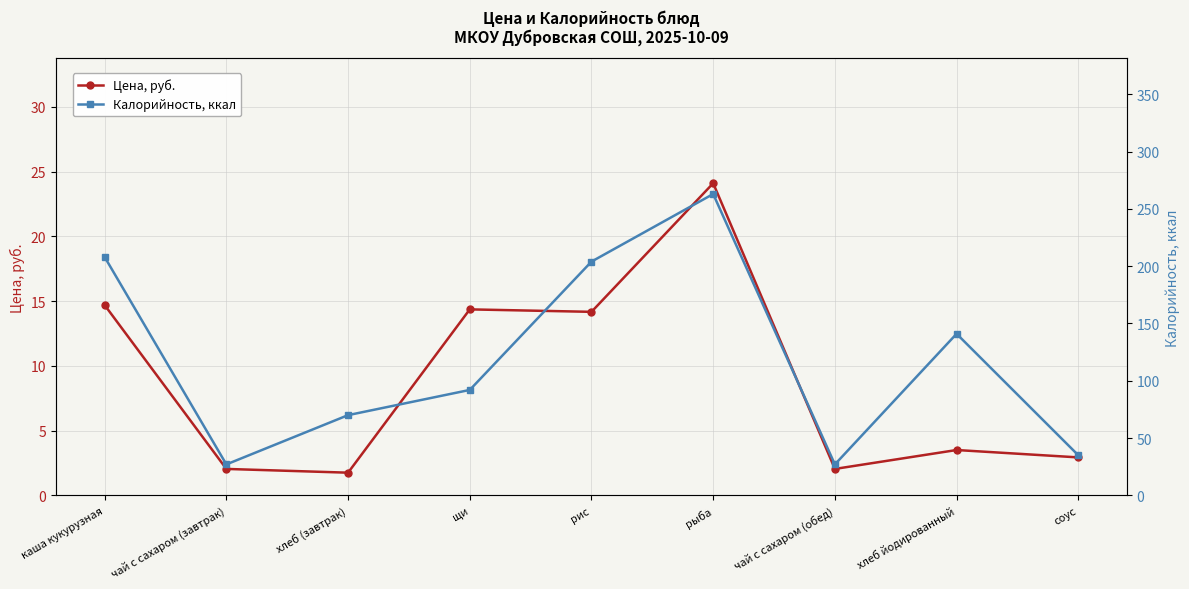

What is the smallest value displayed?

1.8